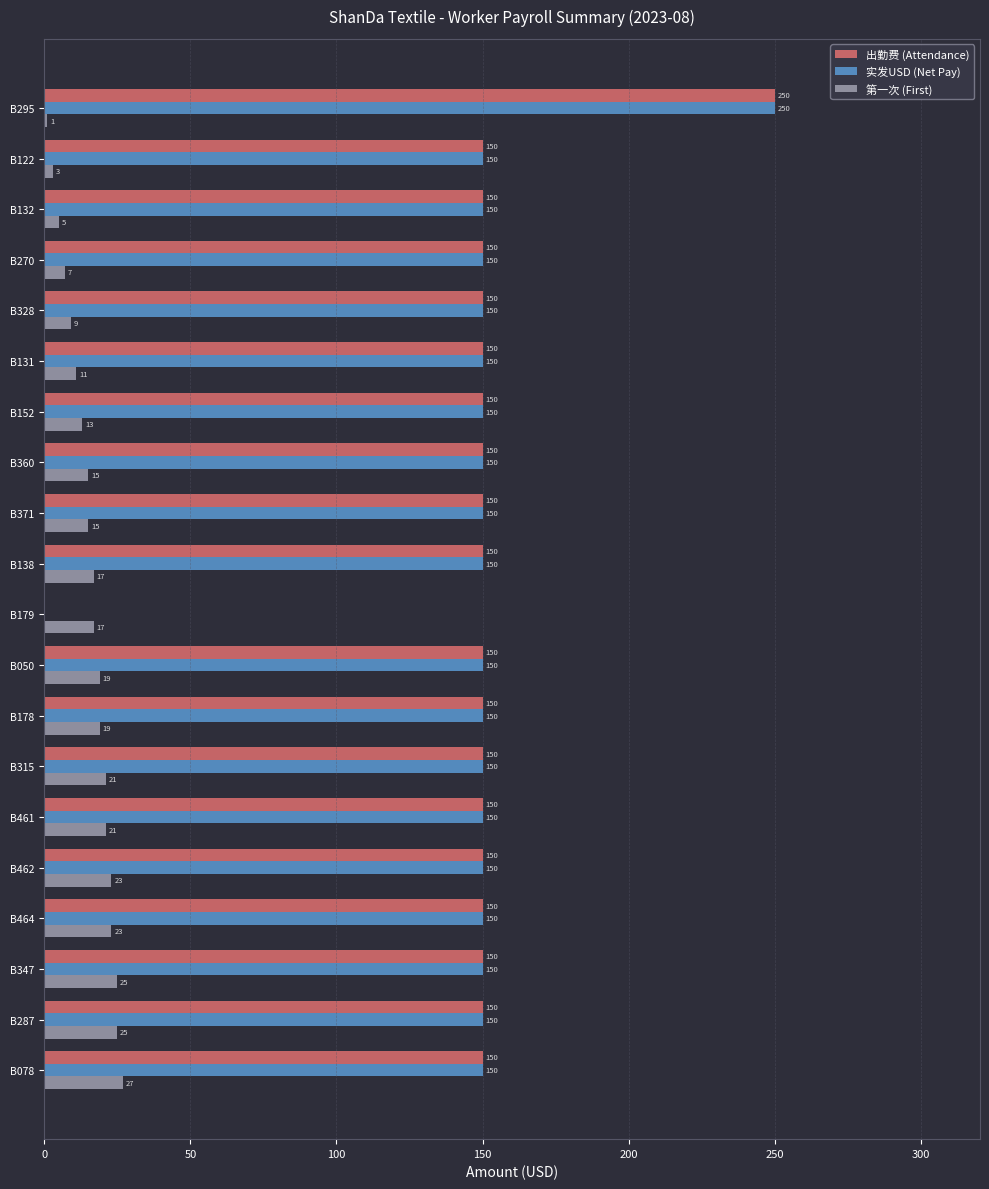

What is the sum of all 实发USD (Net Pay) values?

2950